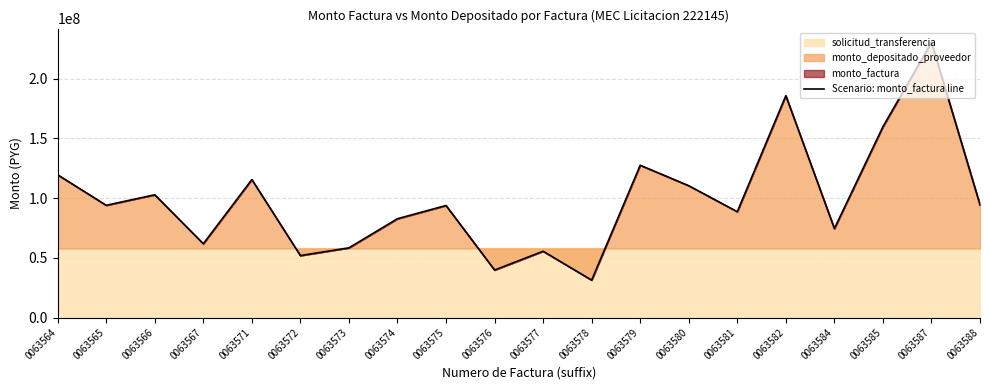

What is the value of the 13th point from the left?

127507800